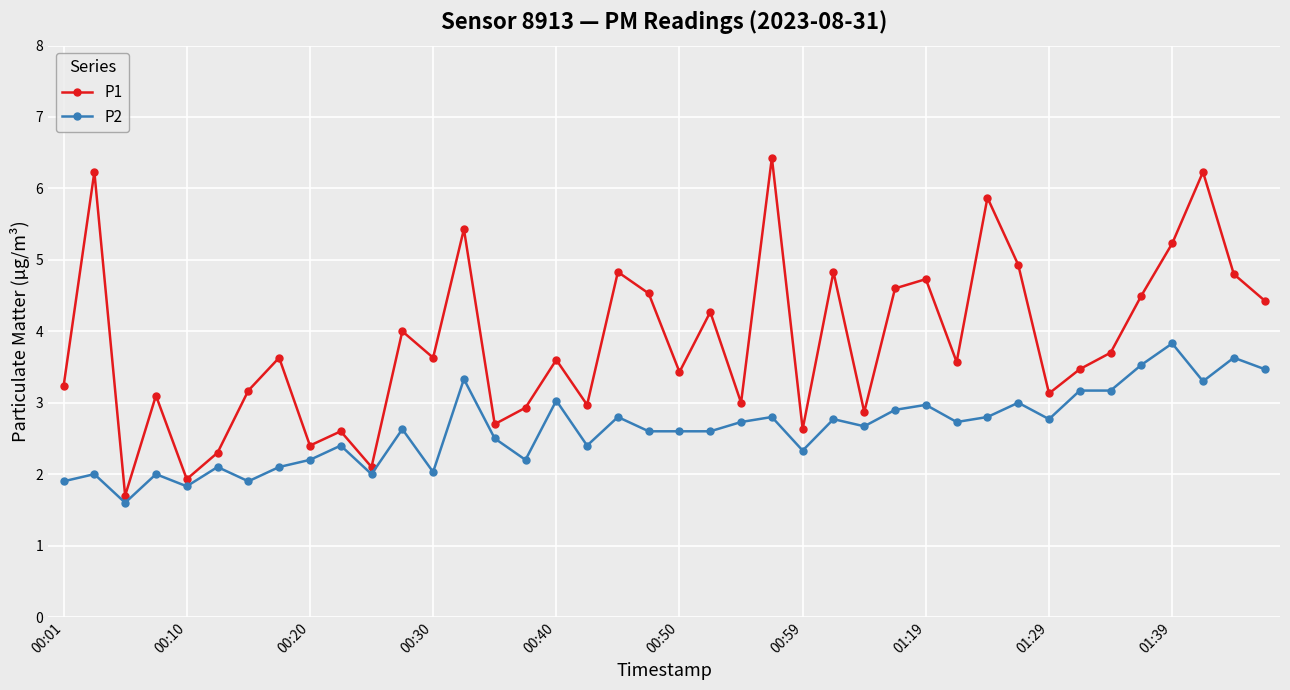

Rank the series by their maximum value, from lowest to highest.

P2, P1